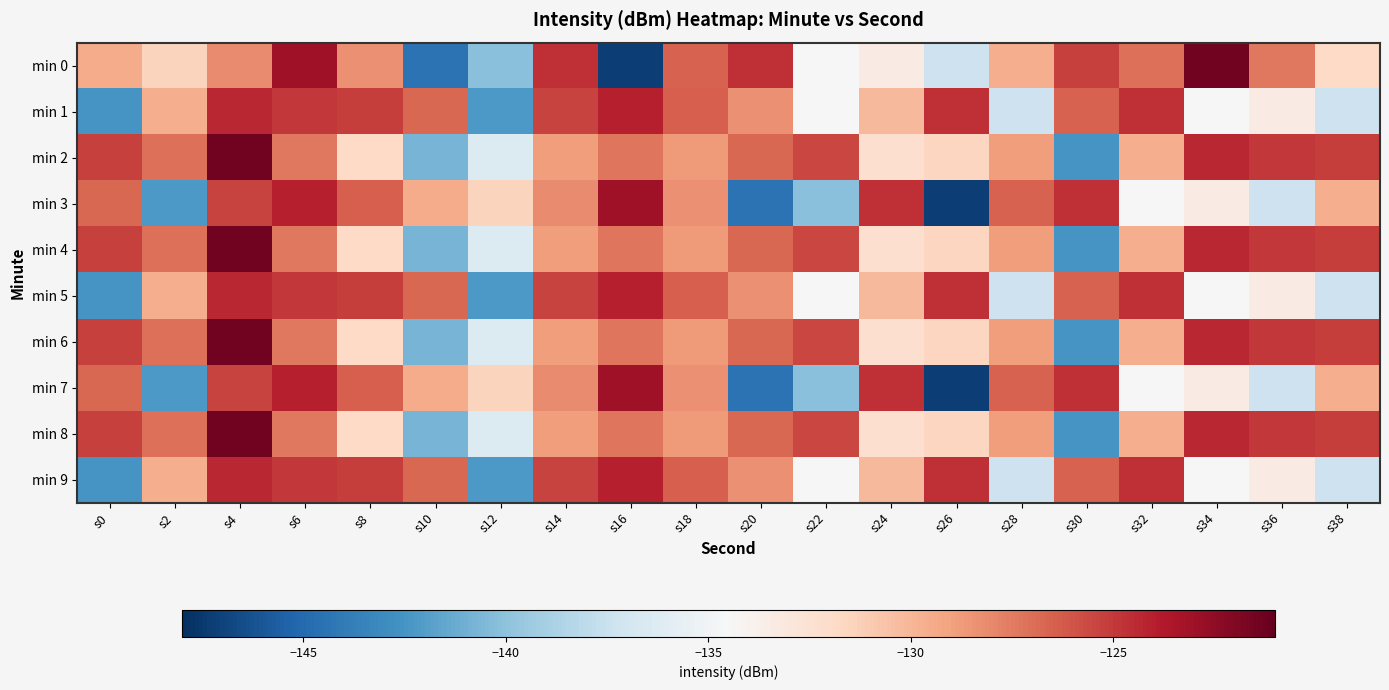

Reading left to right, list all the values displayed in this chart.

min 0: s0=-129.5	s2=-131.5	s4=-128.1	s6=-123.0	s8=-128.3	s10=-144.5	s12=-140.1	s14=-124.6	s16=-147.3	s18=-126.5	s20=-124.6	s22=-134.5	s24=-133.4	s26=-137.3	s28=-129.6	s30=-125.3	s32=-127.1	s34=-121.5	s36=-127.3	s38=-131.8
min 1: s0=-142.5	s2=-129.6	s4=-124.3	s6=-124.9	s8=-125.2	s10=-126.7	s12=-142.3	s14=-125.4	s16=-124.0	s18=-126.4	s20=-128.3	s22=-134.5	s24=-130.1	s26=-124.6	s28=-137.3	s30=-126.5	s32=-124.6	s34=-134.5	s36=-133.4	s38=-137.3
min 2: s0=-125.3	s2=-127.1	s4=-121.5	s6=-127.3	s8=-131.8	s10=-140.7	s12=-136.4	s14=-128.8	s16=-127.3	s18=-128.8	s20=-126.7	s22=-125.5	s24=-132.2	s26=-131.6	s28=-128.8	s30=-142.5	s32=-129.6	s34=-124.3	s36=-124.9	s38=-125.2
min 3: s0=-126.7	s2=-142.3	s4=-125.4	s6=-124.0	s8=-126.4	s10=-129.5	s12=-131.5	s14=-128.1	s16=-123.0	s18=-128.3	s20=-144.5	s22=-140.1	s24=-124.6	s26=-147.3	s28=-126.5	s30=-124.6	s32=-134.5	s34=-133.4	s36=-137.3	s38=-129.6
min 4: s0=-125.3	s2=-127.1	s4=-121.5	s6=-127.3	s8=-131.8	s10=-140.7	s12=-136.4	s14=-128.8	s16=-127.3	s18=-128.8	s20=-126.7	s22=-125.5	s24=-132.2	s26=-131.6	s28=-128.8	s30=-142.5	s32=-129.6	s34=-124.3	s36=-124.9	s38=-125.2
min 5: s0=-142.5	s2=-129.6	s4=-124.3	s6=-124.9	s8=-125.2	s10=-126.7	s12=-142.3	s14=-125.4	s16=-124.0	s18=-126.4	s20=-128.3	s22=-134.5	s24=-130.1	s26=-124.6	s28=-137.3	s30=-126.5	s32=-124.6	s34=-134.5	s36=-133.4	s38=-137.3
min 6: s0=-125.3	s2=-127.1	s4=-121.5	s6=-127.3	s8=-131.8	s10=-140.7	s12=-136.4	s14=-128.8	s16=-127.3	s18=-128.8	s20=-126.7	s22=-125.5	s24=-132.2	s26=-131.6	s28=-128.8	s30=-142.5	s32=-129.6	s34=-124.3	s36=-124.9	s38=-125.2
min 7: s0=-126.7	s2=-142.3	s4=-125.4	s6=-124.0	s8=-126.4	s10=-129.5	s12=-131.5	s14=-128.1	s16=-123.0	s18=-128.3	s20=-144.5	s22=-140.1	s24=-124.6	s26=-147.3	s28=-126.5	s30=-124.6	s32=-134.5	s34=-133.4	s36=-137.3	s38=-129.6
min 8: s0=-125.3	s2=-127.1	s4=-121.5	s6=-127.3	s8=-131.8	s10=-140.7	s12=-136.4	s14=-128.8	s16=-127.3	s18=-128.8	s20=-126.7	s22=-125.5	s24=-132.2	s26=-131.6	s28=-128.8	s30=-142.5	s32=-129.6	s34=-124.3	s36=-124.9	s38=-125.2
min 9: s0=-142.5	s2=-129.6	s4=-124.3	s6=-124.9	s8=-125.2	s10=-126.7	s12=-142.3	s14=-125.4	s16=-124.0	s18=-126.4	s20=-128.3	s22=-134.5	s24=-130.1	s26=-124.6	s28=-137.3	s30=-126.5	s32=-124.6	s34=-134.5	s36=-133.4	s38=-137.3